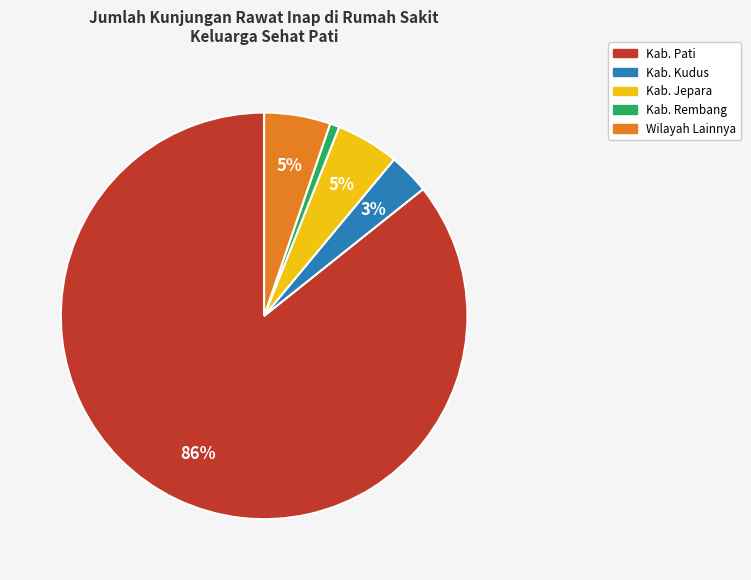

Between Kab. Rembang and Kab. Jepara, which is larger?

Kab. Jepara